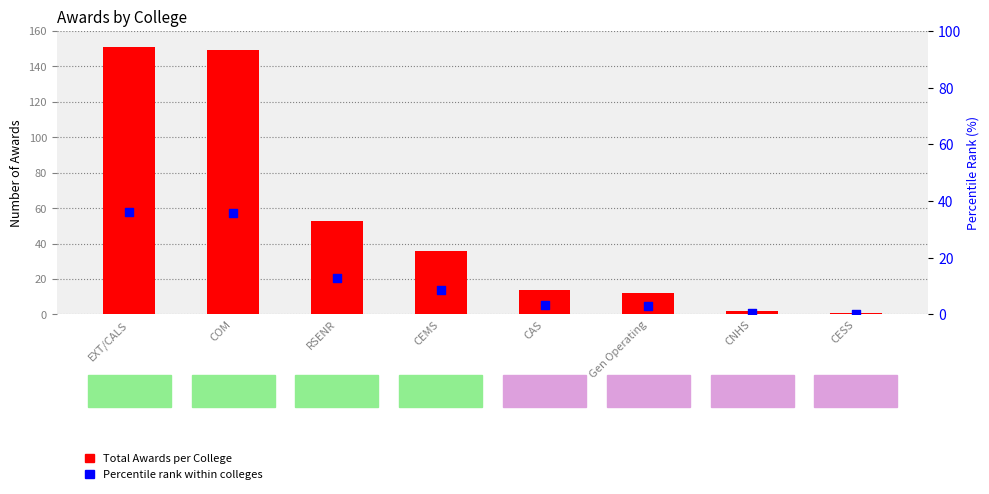

At how many categories does at least one series exceed 142?

2